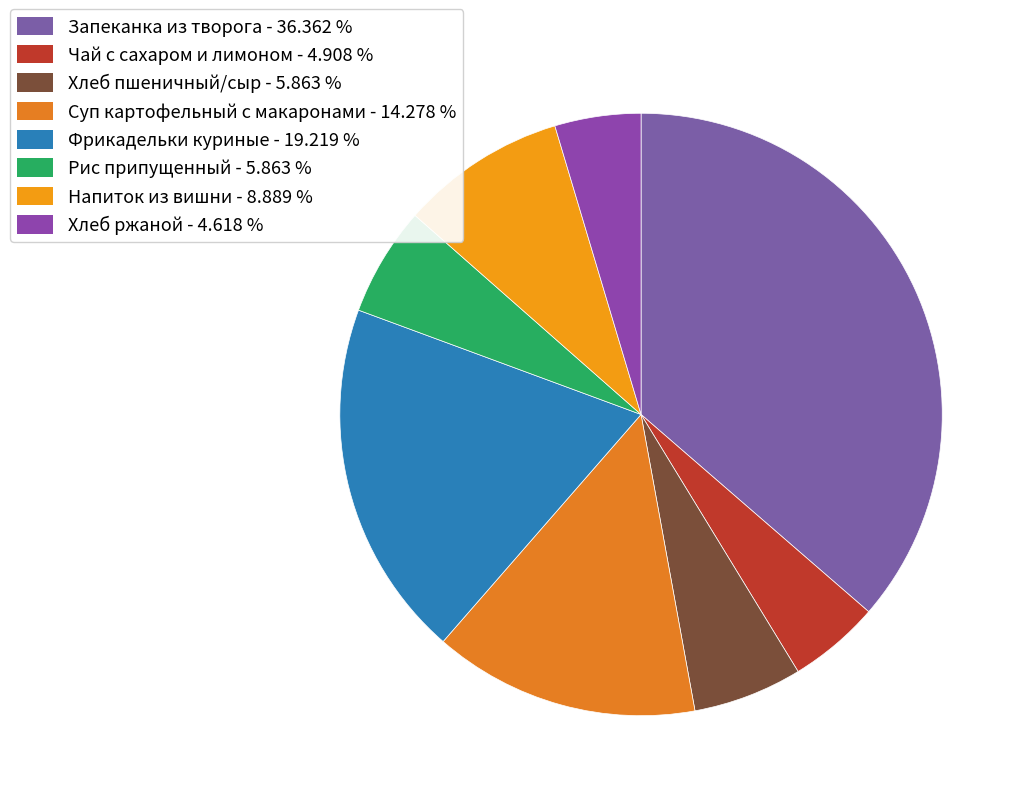

To the nearest percent, what is the difference between the Фрикадельки куриные and Напиток из вишни slice percentages?

10%